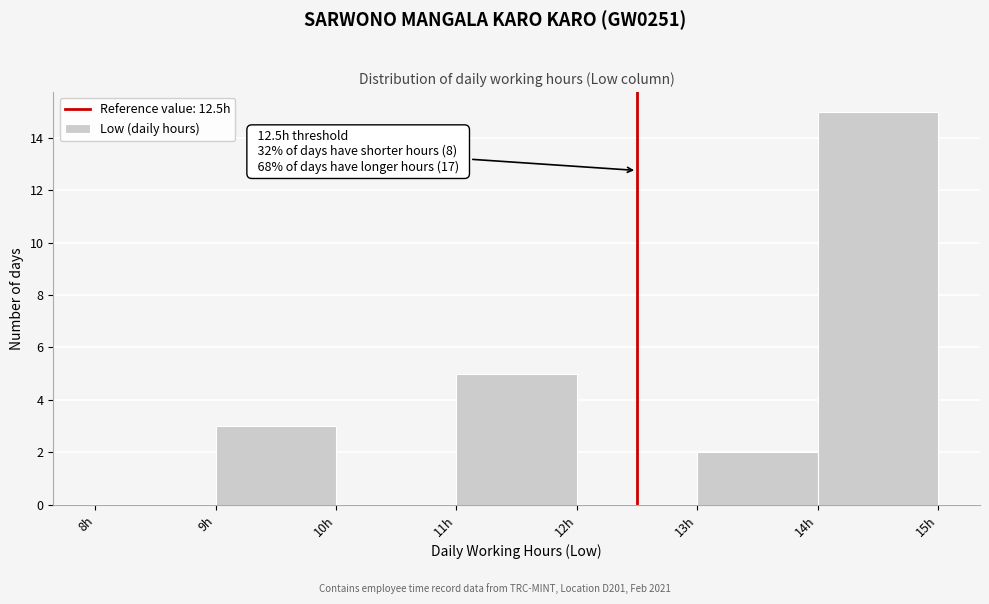

Which range on the x-axis has the tallest bar?

14 to 15